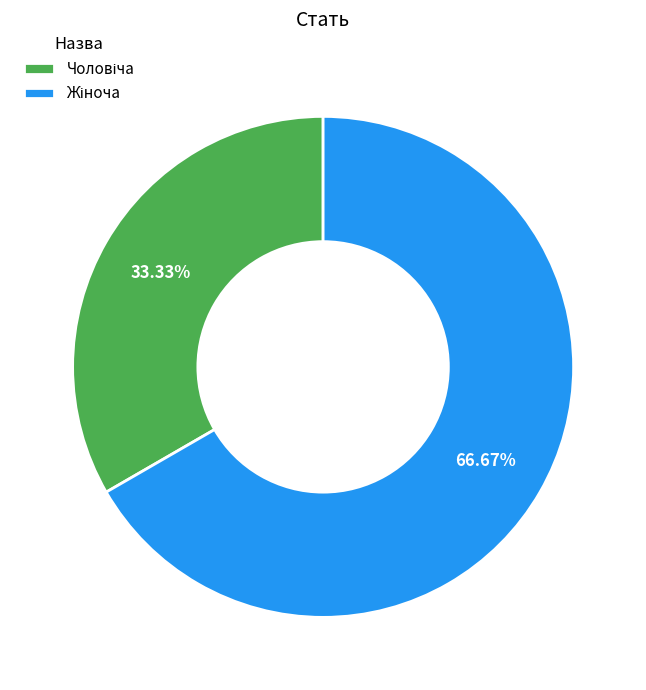

To the nearest percent, what portion does Жіноча represent?

67%